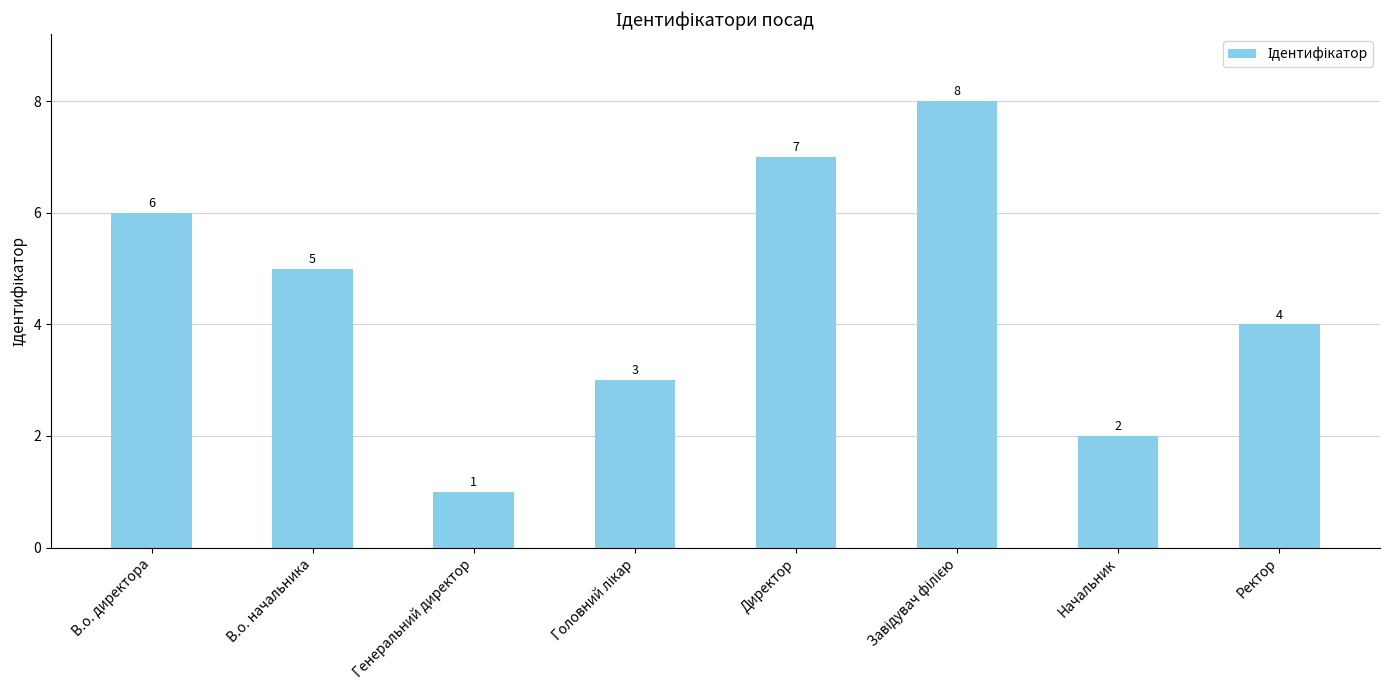

True or false: the data shows 7 at Директор.

True